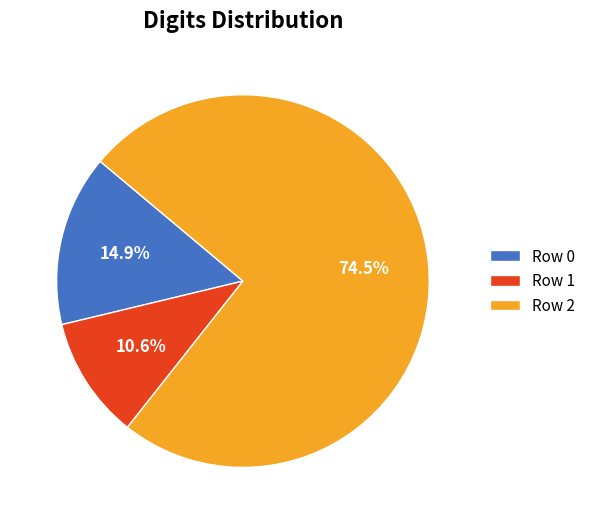

Which category has the smallest portion of the pie?

Row 1